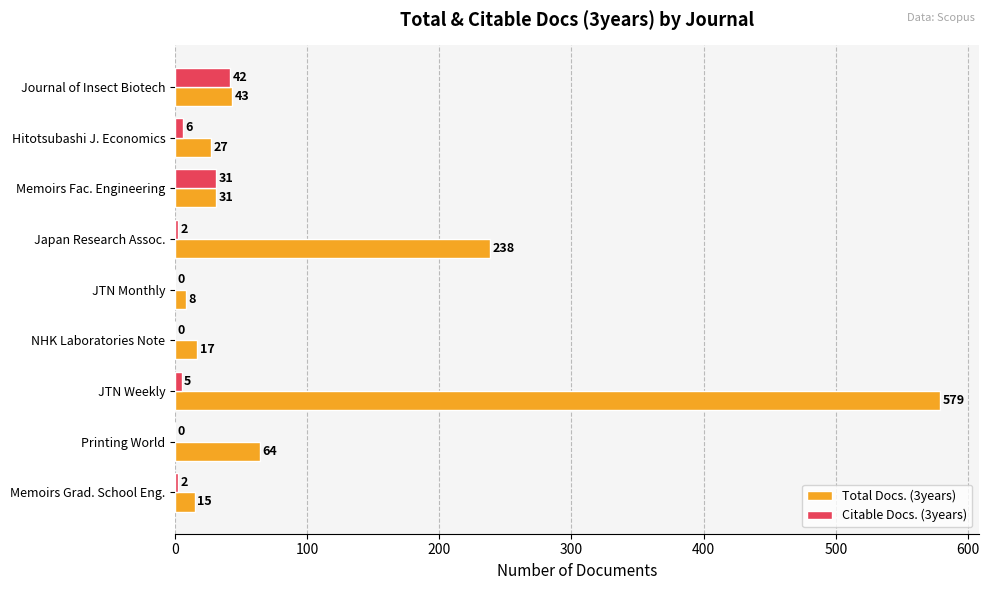

Which category has the highest value in the Citable Docs. (3years) series?

Journal of Insect Biotech